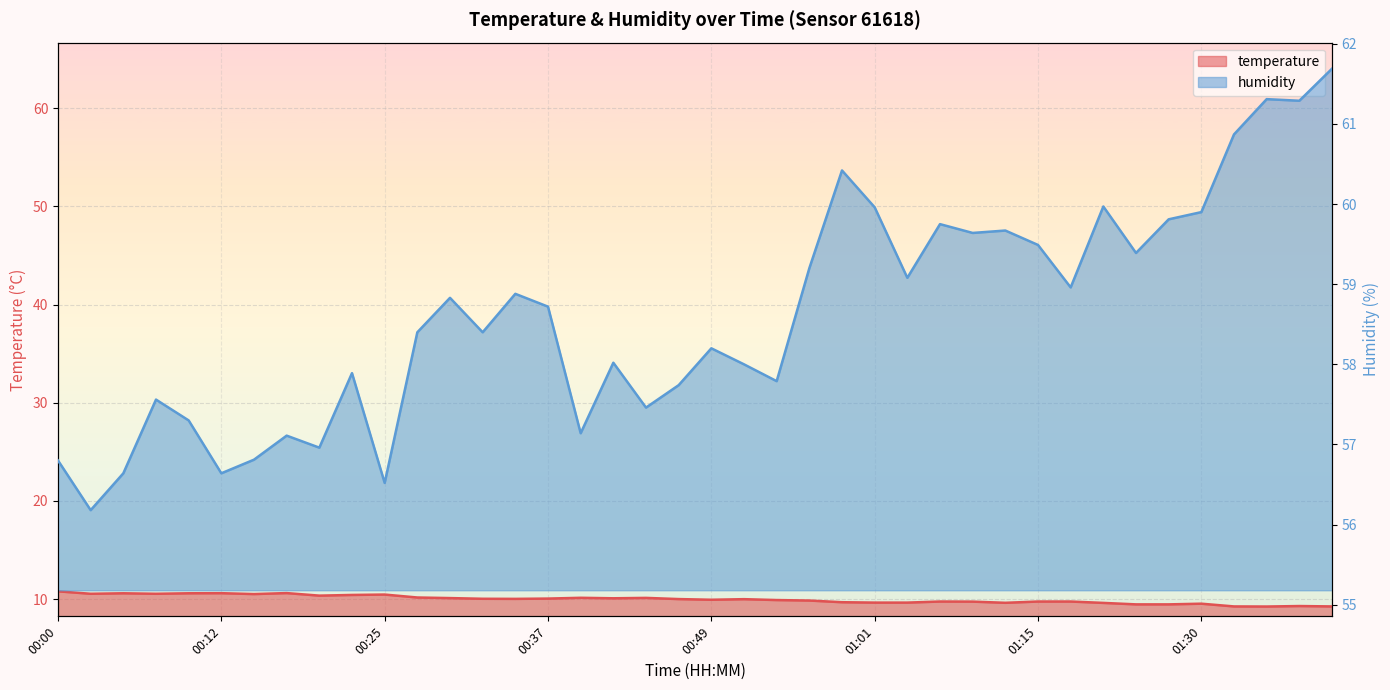

Reading left to right, transcribe all the data shown in this chart.

temperature: 00:00=10.8	00:03=10.5	00:05=10.6	00:08=10.5	00:10=10.6	00:12=10.6	00:15=10.5	00:17=10.6	00:20=10.3	00:22=10.4	00:25=10.5	00:27=10.2	00:30=10.1	00:32=10.0	00:34=10.0	00:37=10.1	00:39=10.1	00:42=10.1	00:44=10.1	00:47=10.0	00:49=9.9	00:52=10.0	00:54=9.9	00:56=9.8	00:59=9.7	01:01=9.6	01:05=9.6	01:07=9.8	01:10=9.7	01:12=9.6	01:15=9.8	01:17=9.8	01:20=9.6	01:25=9.5	01:28=9.5	01:30=9.5	01:33=9.2	01:35=9.2	01:38=9.3	01:40=9.2
humidity: 00:00=56.8	00:03=56.2	00:05=56.6	00:08=57.6	00:10=57.3	00:12=56.6	00:15=56.8	00:17=57.1	00:20=57.0	00:22=57.9	00:25=56.5	00:27=58.4	00:30=58.8	00:32=58.4	00:34=58.9	00:37=58.7	00:39=57.1	00:42=58.0	00:44=57.5	00:47=57.7	00:49=58.2	00:52=58.0	00:54=57.8	00:56=59.2	00:59=60.4	01:01=60.0	01:05=59.1	01:07=59.8	01:10=59.6	01:12=59.7	01:15=59.5	01:17=59.0	01:20=60.0	01:25=59.4	01:28=59.8	01:30=59.9	01:33=60.9	01:35=61.3	01:38=61.3	01:40=61.7